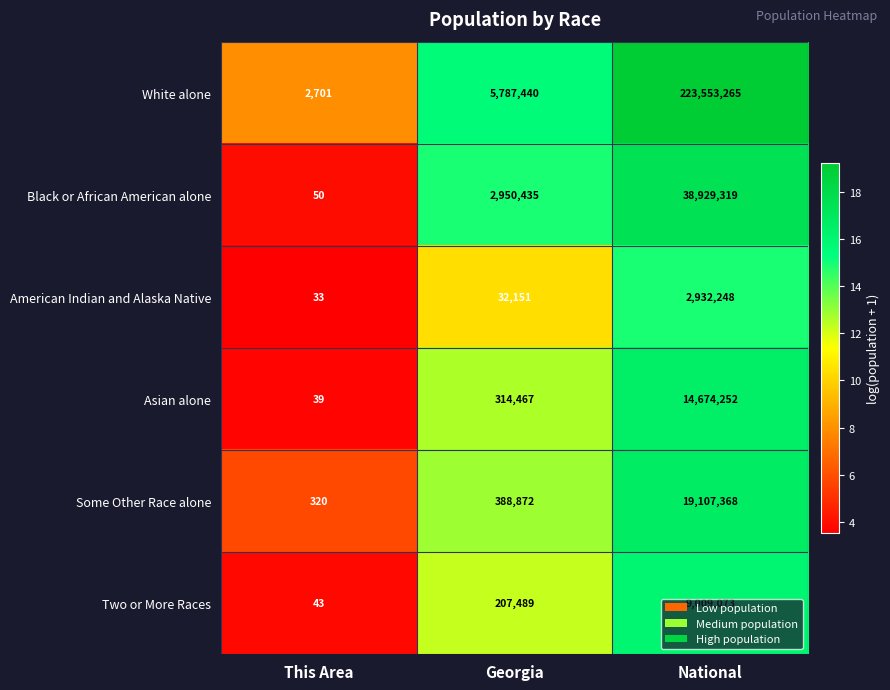

Which series has the largest total across all categories?

White alone